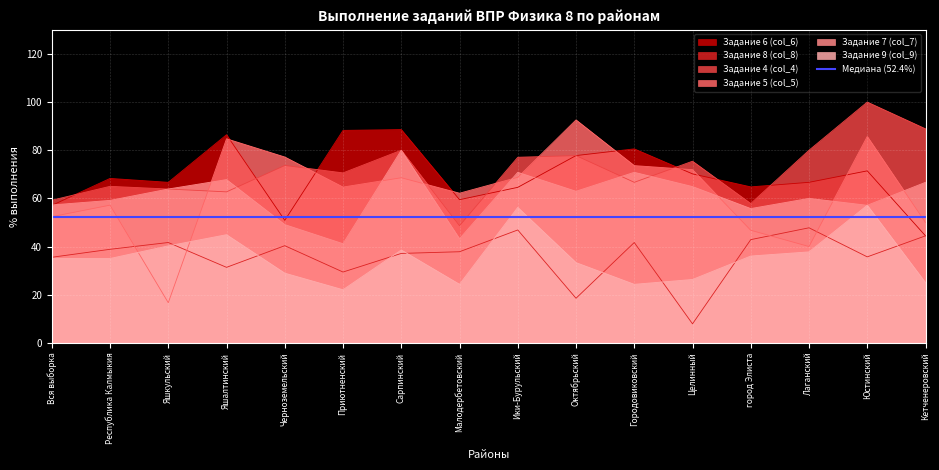

What is the spread (max minus min) of values at Приютненский?

66.2